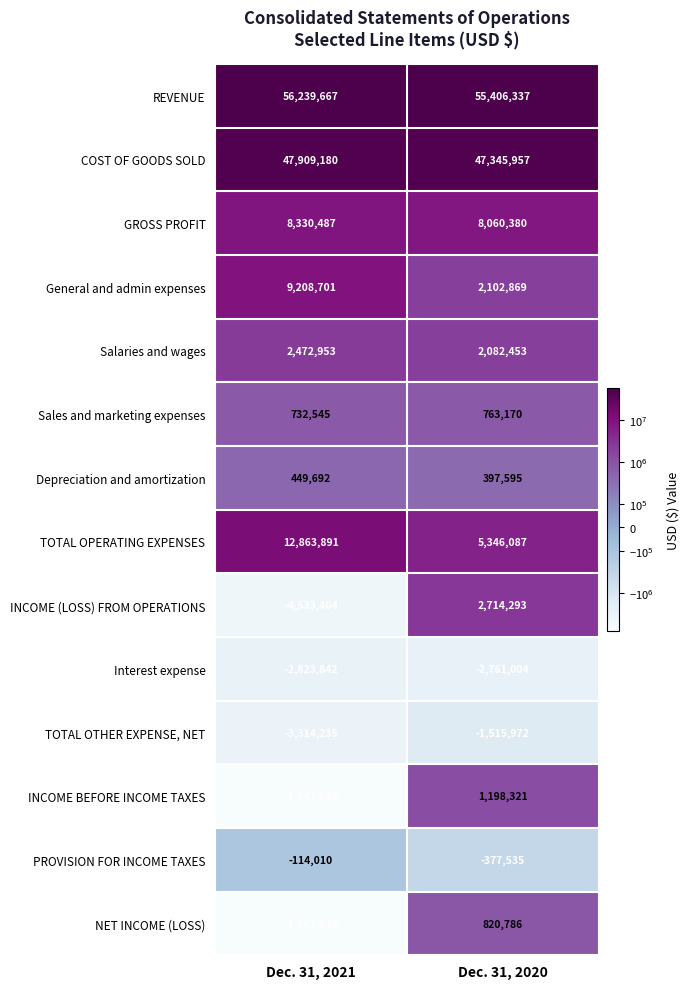

Reading left to right, transcribe all the data shown in this chart.

REVENUE: Dec. 31, 2021=56239667	Dec. 31, 2020=55406337
COST OF GOODS SOLD: Dec. 31, 2021=47909180	Dec. 31, 2020=47345957
GROSS PROFIT: Dec. 31, 2021=8330487	Dec. 31, 2020=8060380
General and admin expenses: Dec. 31, 2021=9208701	Dec. 31, 2020=2102869
Salaries and wages: Dec. 31, 2021=2472953	Dec. 31, 2020=2082453
Sales and marketing expenses: Dec. 31, 2021=732545	Dec. 31, 2020=763170
Depreciation and amortization: Dec. 31, 2021=449692	Dec. 31, 2020=397595
TOTAL OPERATING EXPENSES: Dec. 31, 2021=12863891	Dec. 31, 2020=5346087
INCOME (LOSS) FROM OPERATIONS: Dec. 31, 2021=-4533404	Dec. 31, 2020=2714293
Interest expense: Dec. 31, 2021=-2823842	Dec. 31, 2020=-2761004
TOTAL OTHER EXPENSE, NET: Dec. 31, 2021=-3314235	Dec. 31, 2020=-1515972
INCOME BEFORE INCOME TAXES: Dec. 31, 2021=-7847639	Dec. 31, 2020=1198321
PROVISION FOR INCOME TAXES: Dec. 31, 2021=-114010	Dec. 31, 2020=-377535
NET INCOME (LOSS): Dec. 31, 2021=-7961649	Dec. 31, 2020=820786